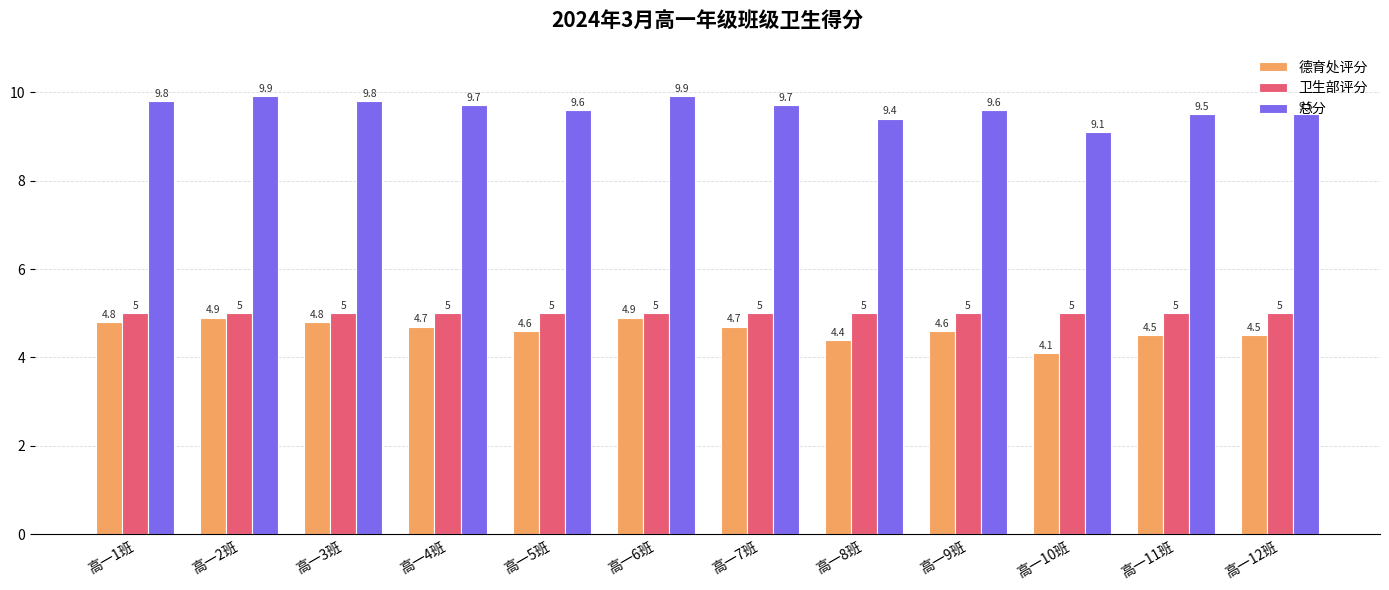

The 卫生部评分 series shows 7.1 at 高一2班. True or false?

False